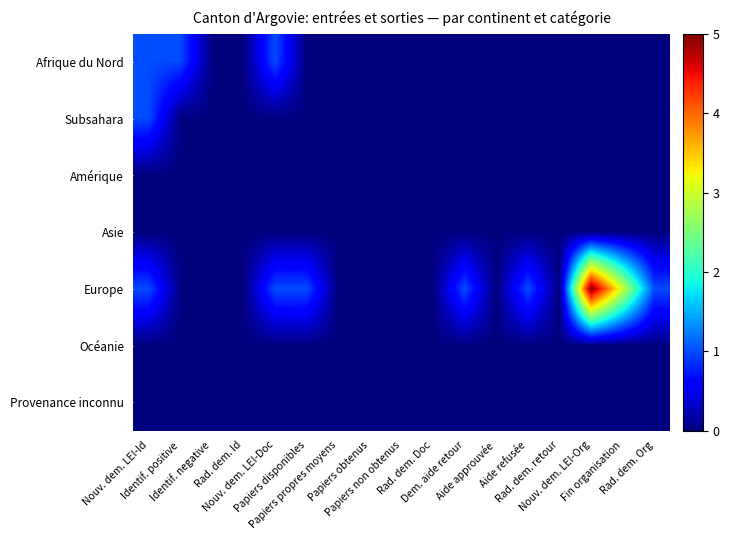

Which series changed the most between Nouv. dem. LEI-Id and Papiers non obtenus?

Afrique du Nord